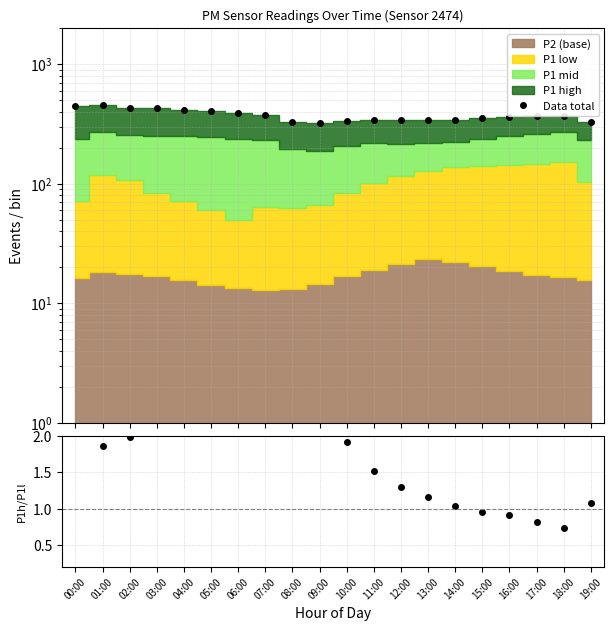

True or false: Ratio and Data total cross at least once.

False